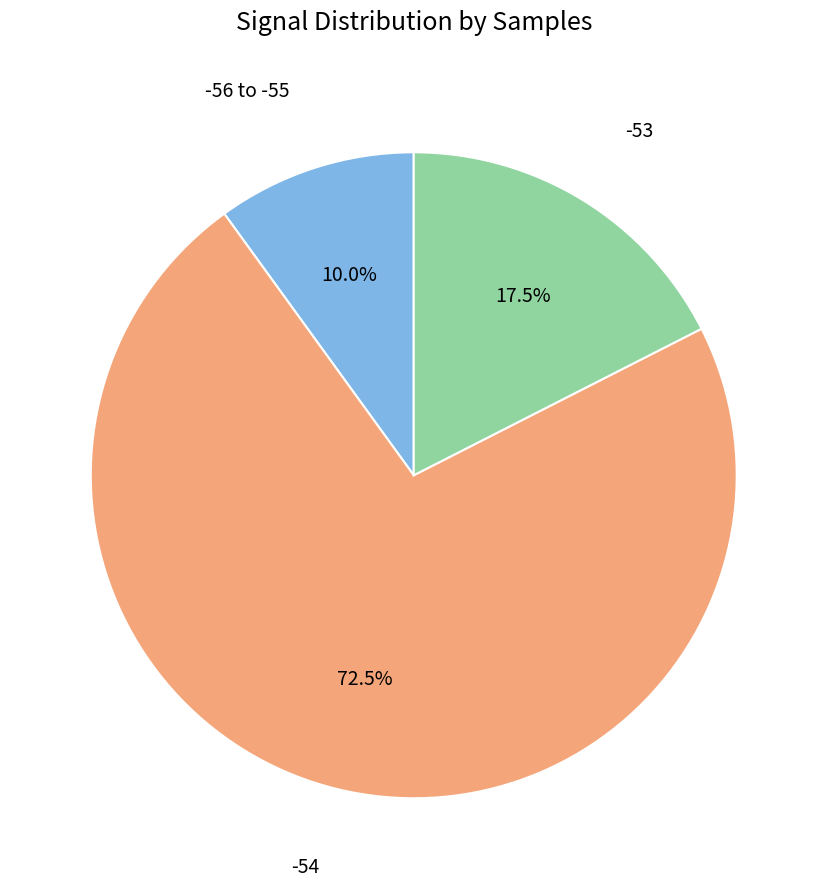

To the nearest percent, what is the average slice percentage?

33%